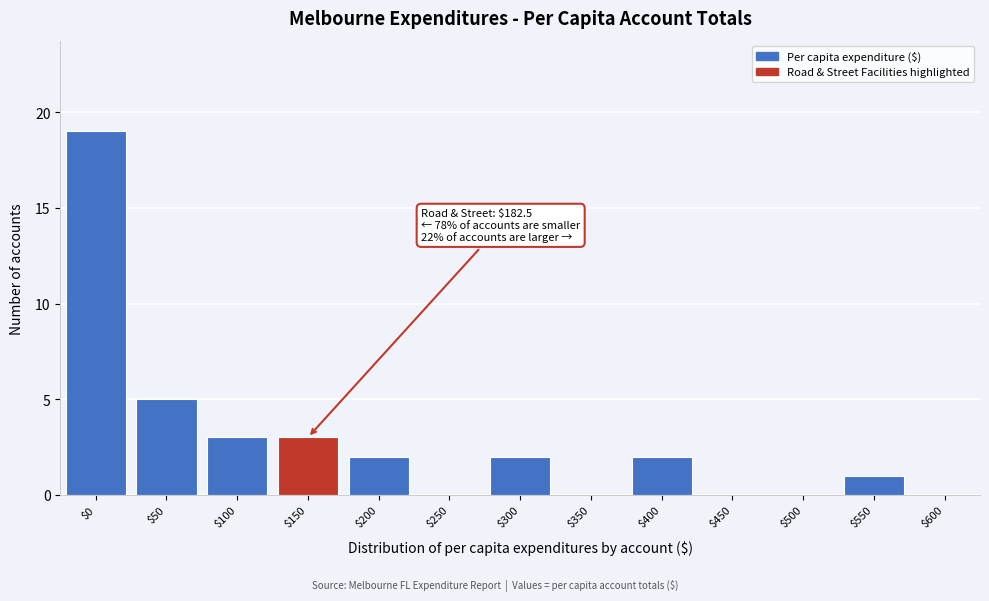

The value at $250 is -7. True or false?

False